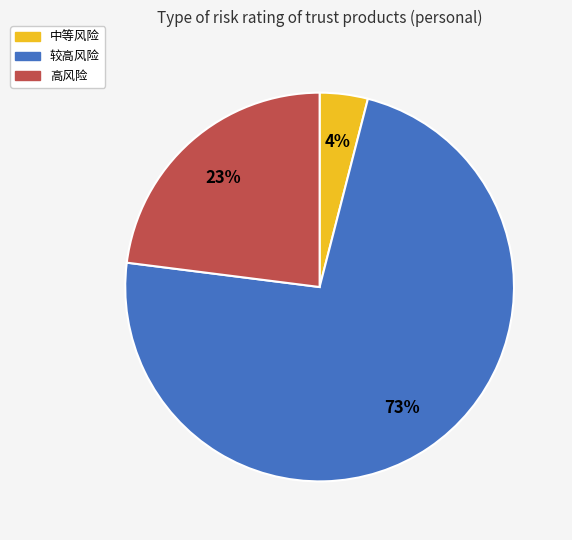

To the nearest percent, what is the difference between the largest and smallest slice percentages?

69%